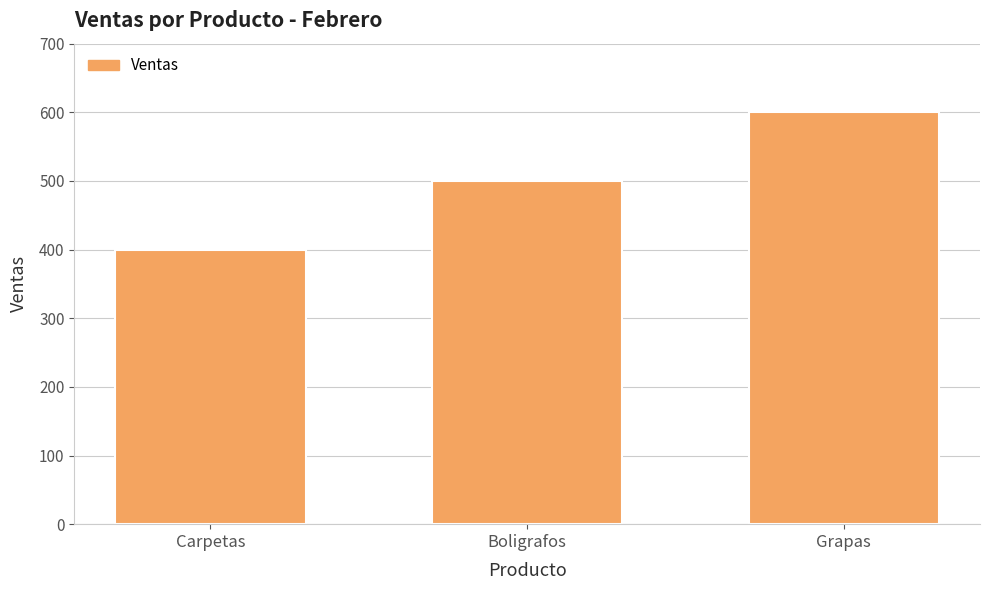

Reading left to right, extract all data points from this chart.

400	500	600